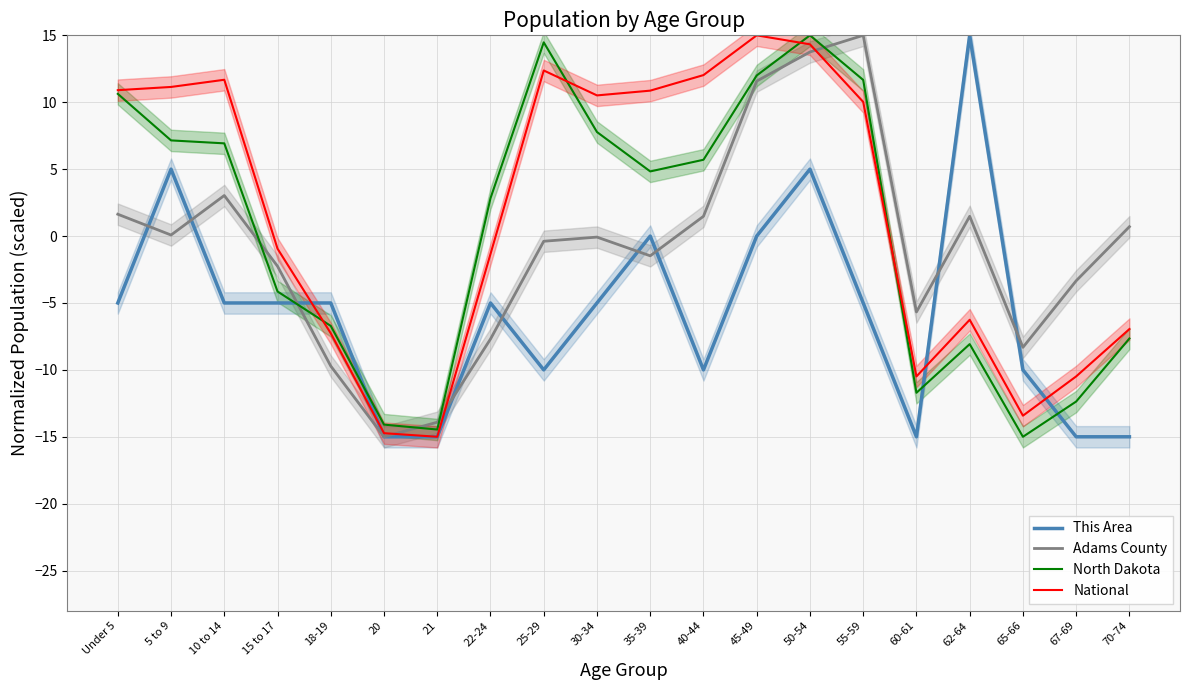

Reading left to right, list all the values displayed in this chart.

This Area: -5.0	5.0	-5.0	-5.0	-5.0	-15.0	-15.0	-5.0	-10.0	-5.0	-0.0	-10.0	-0.0	5.0	-5.0	-15.0	15.0	-10.0	-15.0	-15.0
Adams County: 1.6	0.1	3.0	-2.3	-9.7	-15.0	-13.9	-7.7	-0.4	-0.1	-1.5	1.5	11.6	13.8	15.0	-5.7	1.5	-8.3	-3.3	0.7
North Dakota: 10.6	7.1	6.9	-4.1	-6.7	-14.1	-14.5	2.8	14.5	7.8	4.8	5.7	12.0	15.0	11.7	-11.7	-8.1	-15.0	-12.4	-7.7
National: 10.9	11.1	11.7	-0.9	-7.3	-14.7	-15.0	-1.3	12.4	10.5	10.9	12.0	15.0	14.3	10.0	-10.5	-6.3	-13.4	-10.5	-7.0